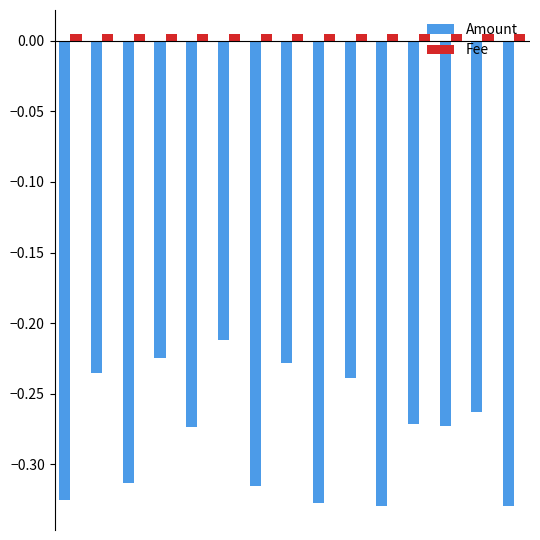

At how many categories does at least one series exceed 0?

15